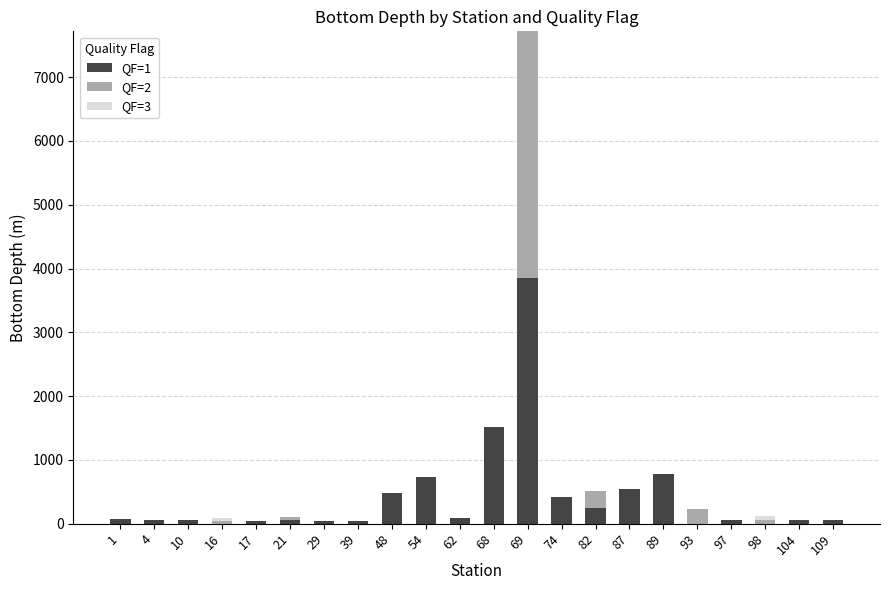

Which series has the widest spread of values?

QF=1